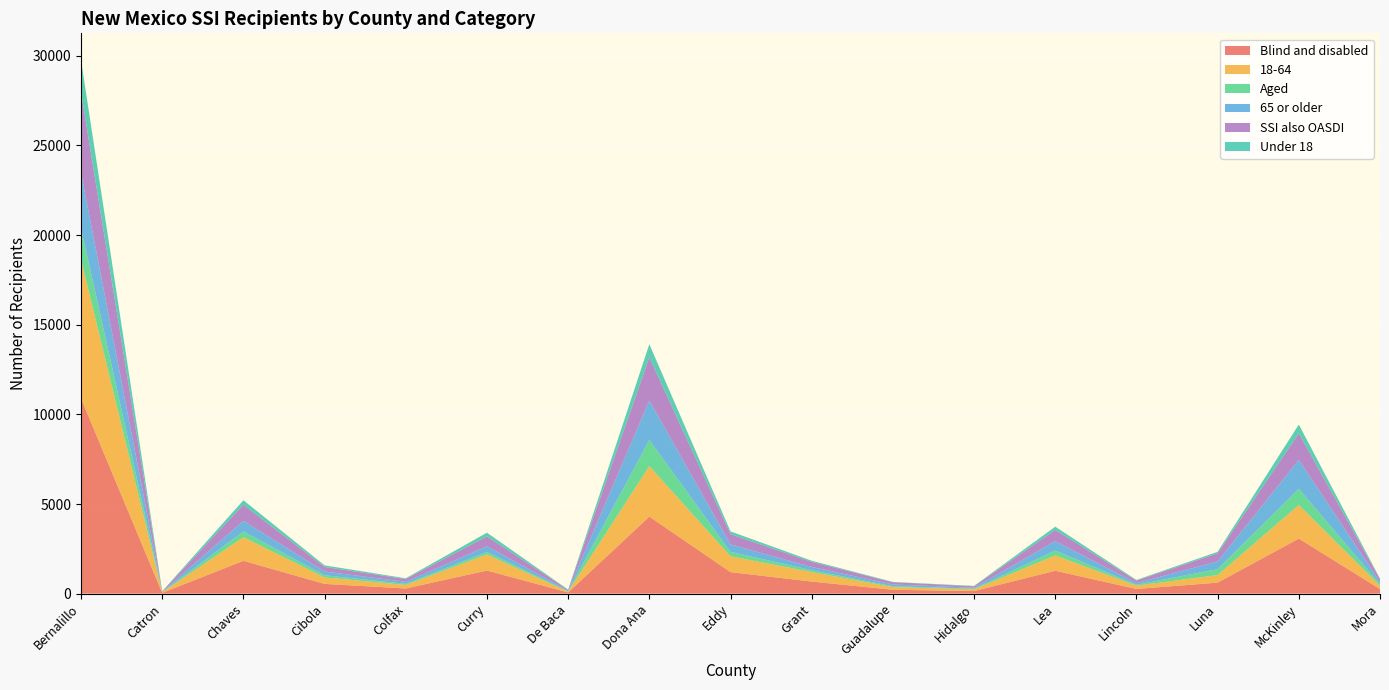

Reading left to right, list all the values displayed in this chart.

Blind and disabled: Bernalillo=10894	Catron=44	Chaves=1831	Cibola=543	Colfax=288	Curry=1289	De Baca=67	Dona Ana=4297	Eddy=1201	Grant=673	Guadalupe=216	Hidalgo=143	Lea=1276	Lincoln=261	Luna=613	McKinley=3071	Mora=257
18-64: Bernalillo=7740	Catron=33	Chaves=1315	Cibola=362	Colfax=198	Curry=897	De Baca=41	Dona Ana=2820	Eddy=883	Grant=531	Guadalupe=148	Hidalgo=100	Lea=854	Lincoln=184	Luna=424	McKinley=1873	Mora=184
Aged: Bernalillo=1752	Catron=11	Chaves=325	Cibola=119	Colfax=62	Curry=137	De Baca=23	Dona Ana=1456	Eddy=247	Grant=102	Guadalupe=47	Hidalgo=31	Lea=278	Lincoln=50	Luna=327	McKinley=904	Mora=79
65 or older: Bernalillo=3108	Catron=16	Chaves=590	Cibola=210	Colfax=111	Curry=323	De Baca=40	Dona Ana=2199	Eddy=412	Grant=181	Guadalupe=100	Hidalgo=57	Lea=518	Lincoln=91	Luna=432	McKinley=1612	Mora=128
SSI also OASDI: Bernalillo=4477	Catron=24	Chaves=897	Cibola=253	Colfax=156	Curry=548	De Baca=44	Dona Ana=2408	Eddy=575	Grant=285	Guadalupe=127	Hidalgo=83	Lea=627	Lincoln=142	Luna=453	McKinley=1483	Mora=164
Under 18: Bernalillo=1798	Catron=6	Chaves=251	Cibola=90	Colfax=41	Curry=206	De Baca=9	Dona Ana=734	Eddy=153	Grant=63	Guadalupe=15	Hidalgo=17	Lea=182	Lincoln=36	Luna=84	McKinley=490	Mora=24